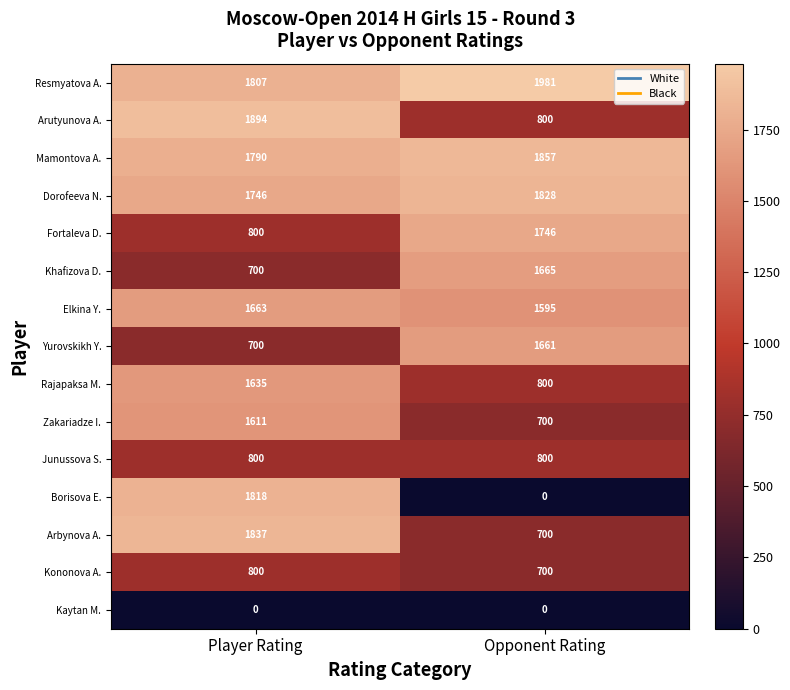

The Kononova A. series shows 700 at Opponent Rating. True or false?

True